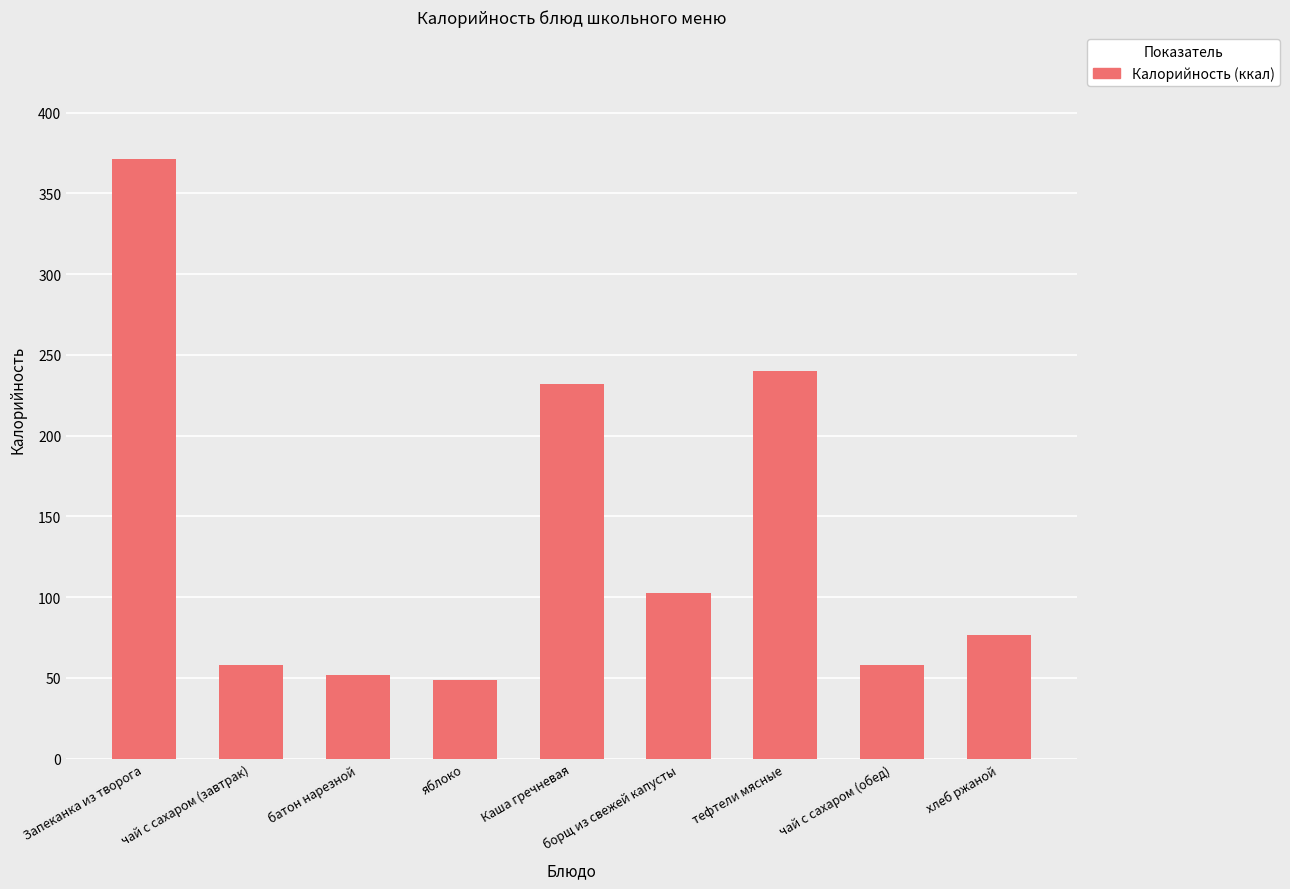

What is the sum of all values?

1239.3